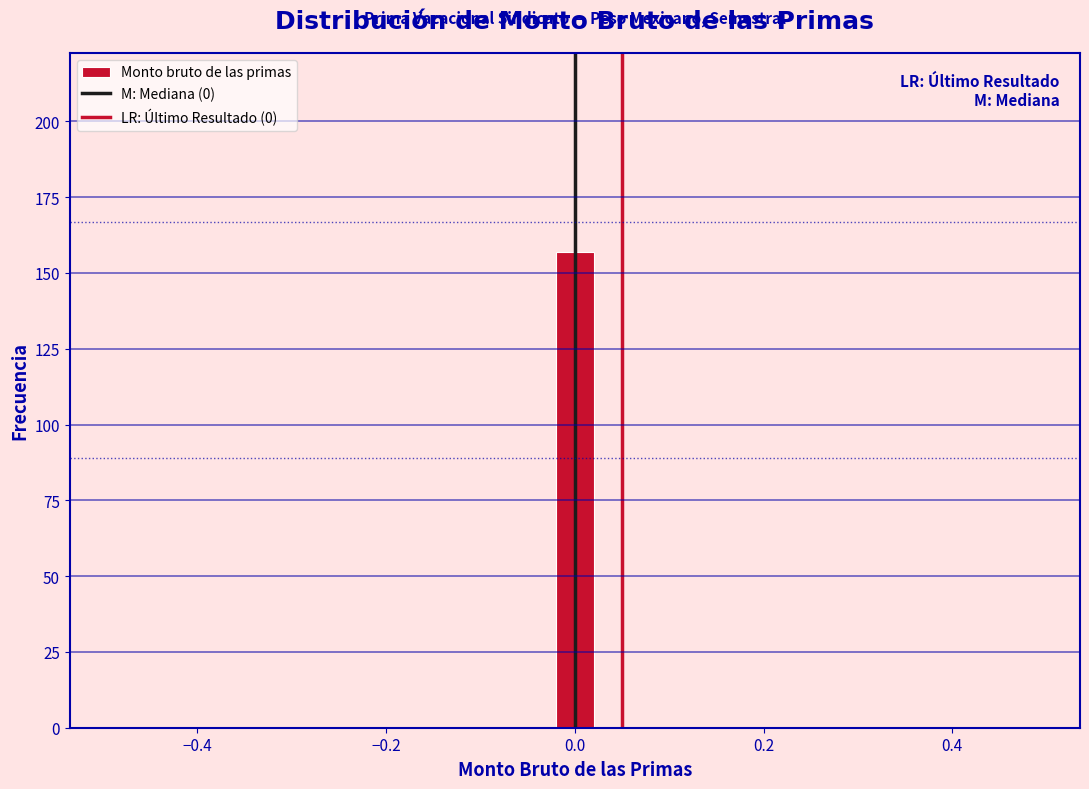

Read against the x-axis, roughly where is the centre of the tallest bar?

0.00